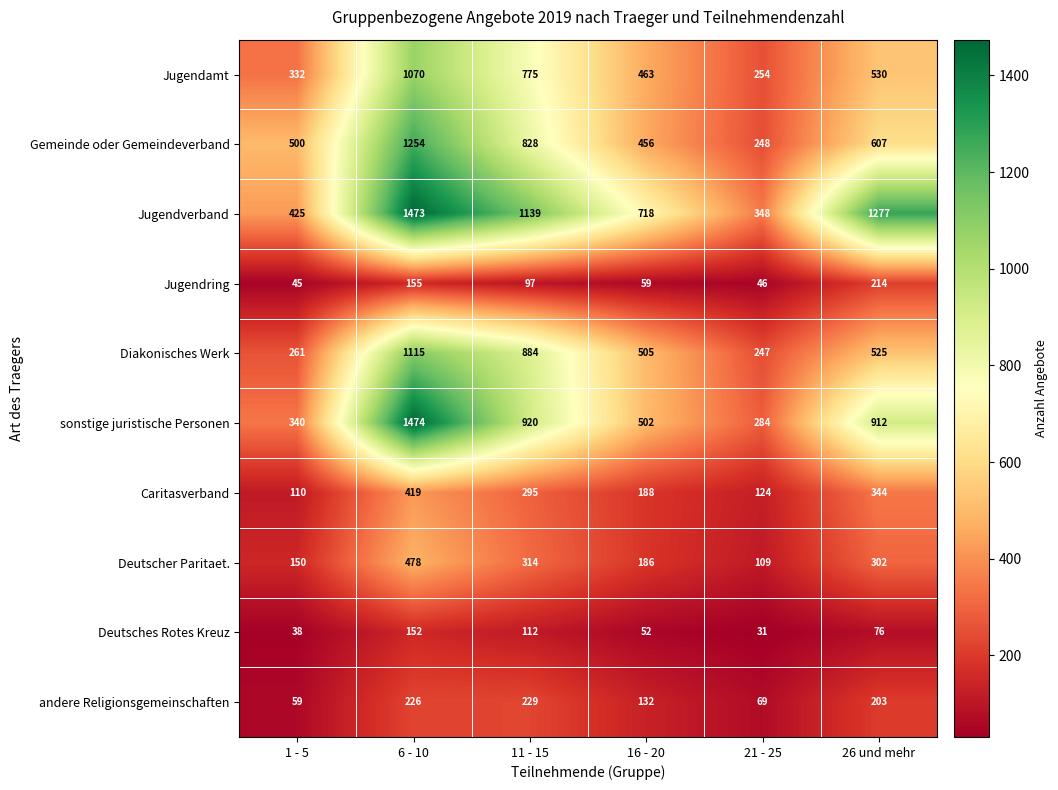

Rank the categories by Deutsches Rotes Kreuz value from lowest to highest.

21 - 25, 1 - 5, 16 - 20, 26 und mehr, 11 - 15, 6 - 10